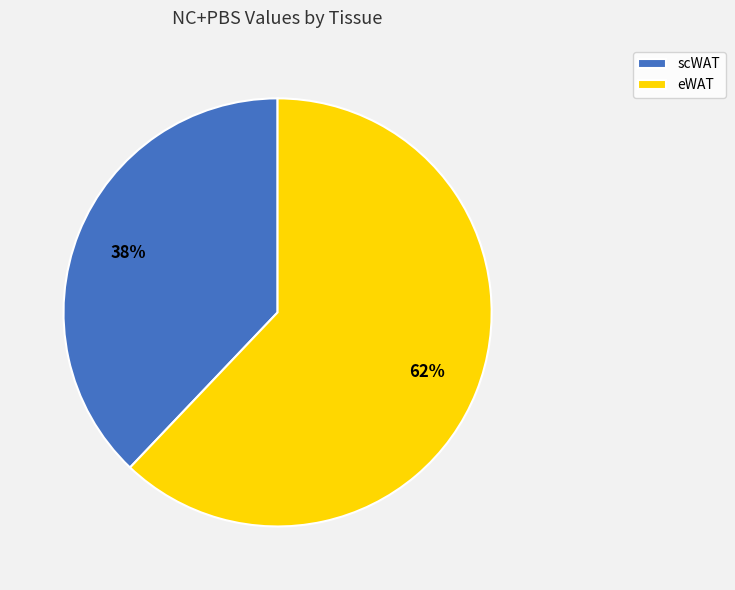

True or false: eWAT accounts for 54% of the total.

False